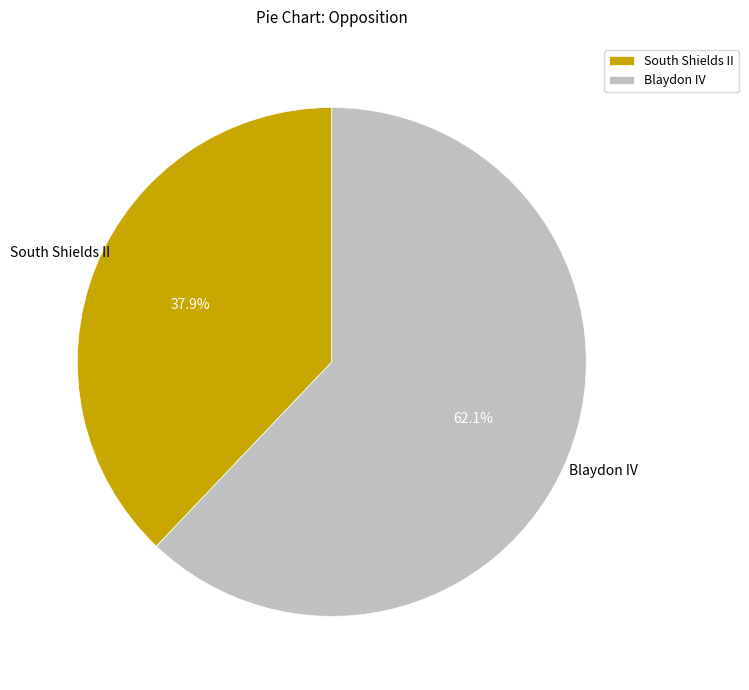

What is the smallest slice in the pie chart?

South Shields II